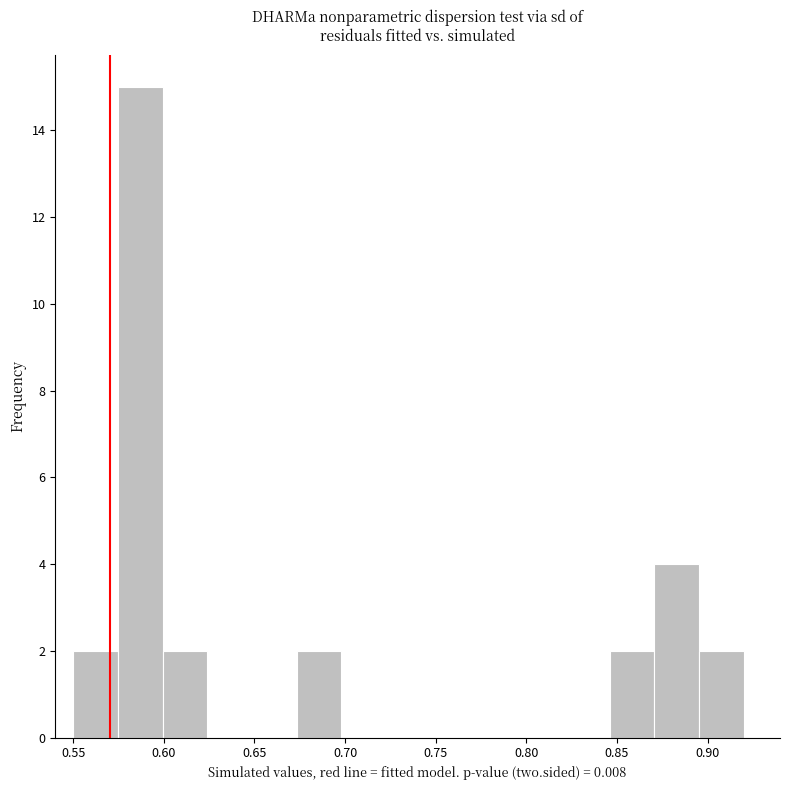

Over which range of the x-axis is the bar tallest?

0.575 to 0.600